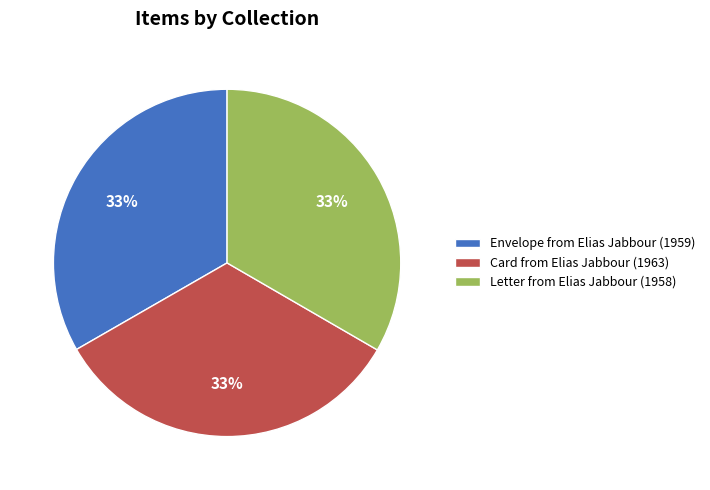

True or false: Card from Elias Jabbour (1963) accounts for 43% of the total.

False